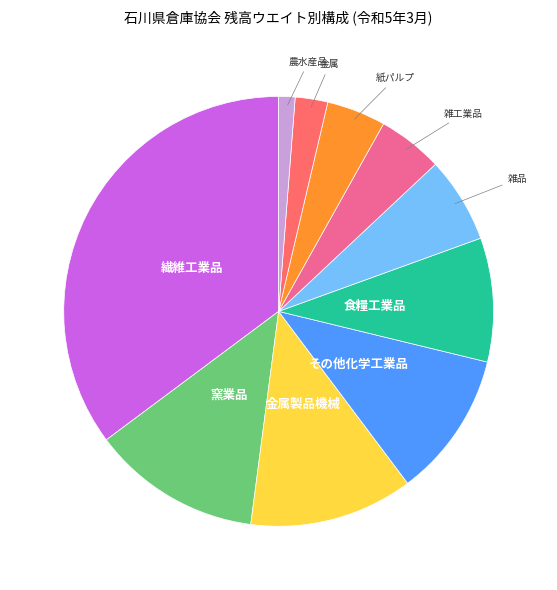

Does any single category account for the majority?

No